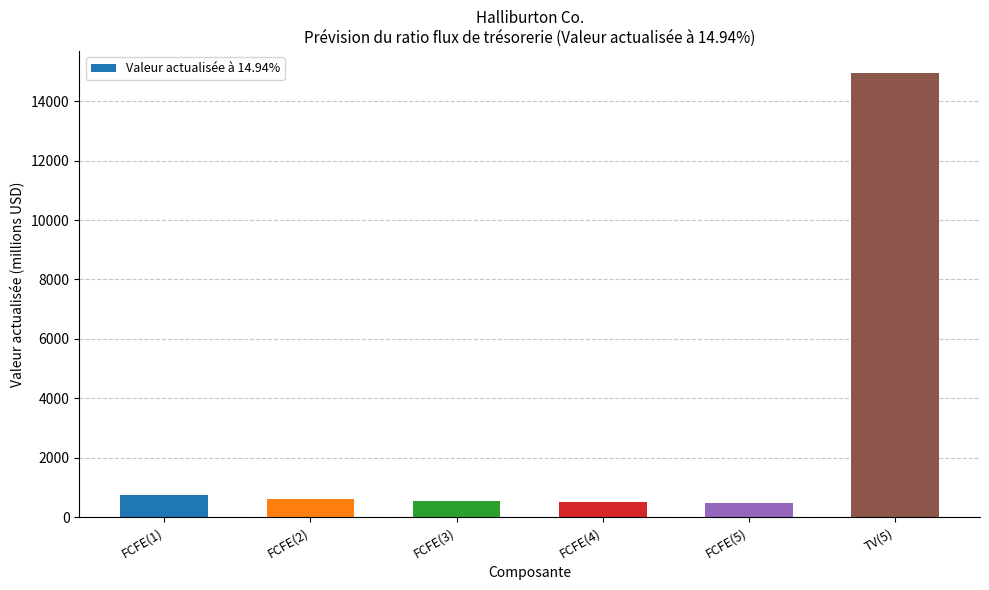

At which label does the data first exceed 618?

FCFE(1)